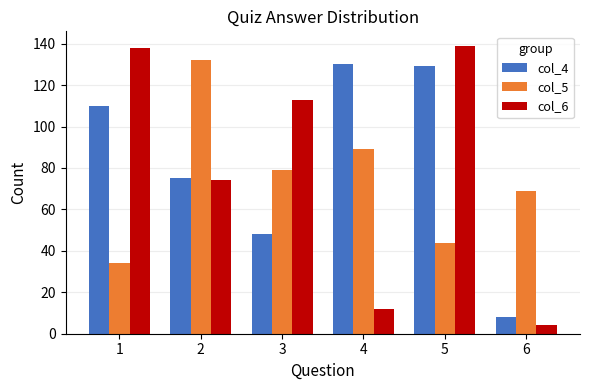

Is the value of col_6 at 4 greater than the value of col_5 at 5?

No